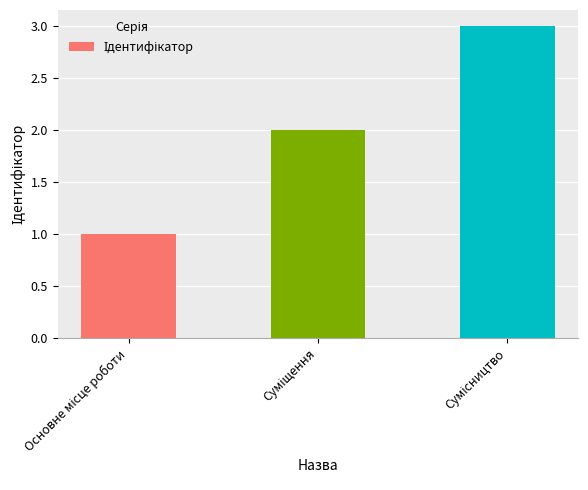

Reading left to right, what are all the values shown in this chart?

1	2	3